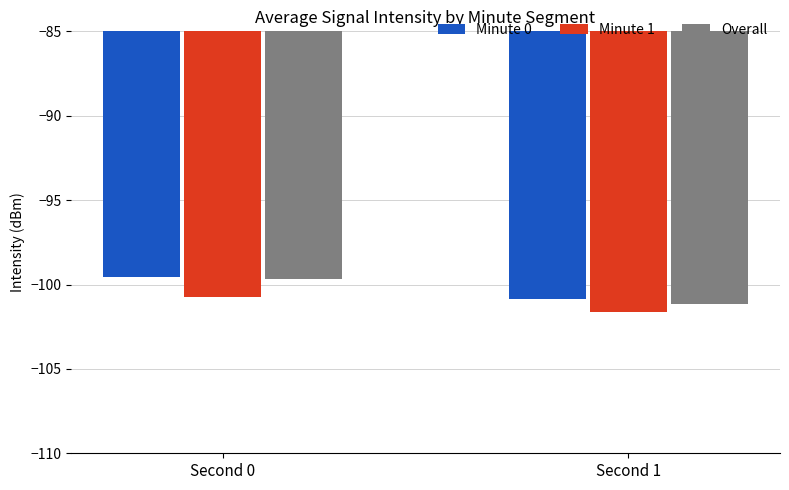

Which category has the lowest value in the Overall series?

Second 1